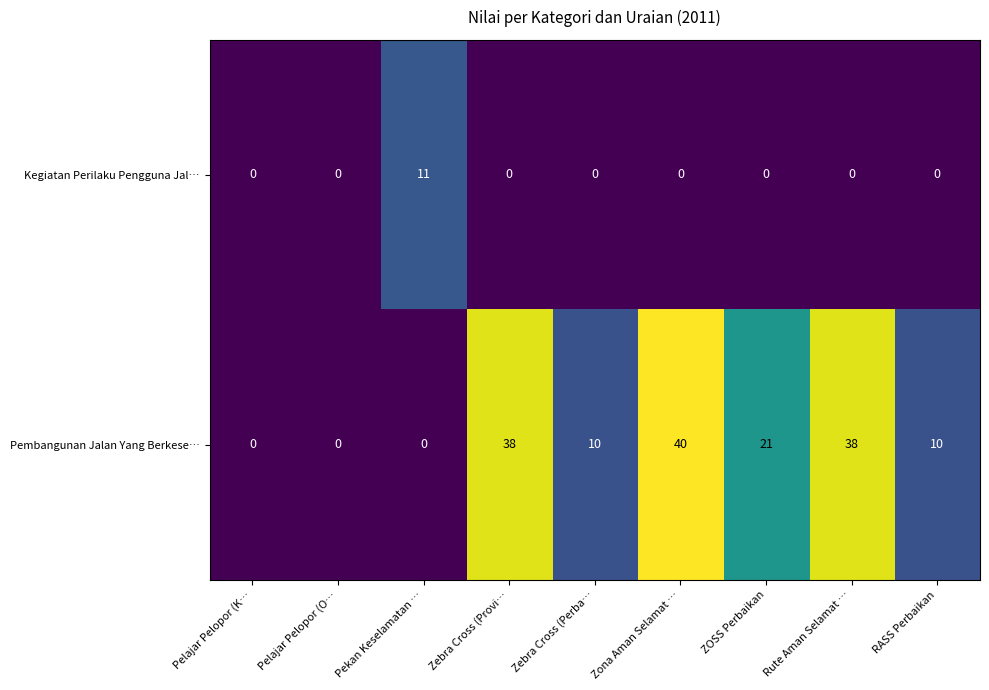

Reading left to right, extract all data points from this chart.

Kegiatan Perilaku Pengguna Jal…: Pelajar Pelopor (K…=0	Pelajar Pelopor (O…=0	Pekan Keselamatan …=11	Zebra Cross (Provi…=0	Zebra Cross (Perba…=0	Zona Aman Selamat …=0	ZOSS Perbaikan=0	Rute Aman Selamat …=0	RASS Perbaikan=0
Pembangunan Jalan Yang Berkese…: Pelajar Pelopor (K…=0	Pelajar Pelopor (O…=0	Pekan Keselamatan …=0	Zebra Cross (Provi…=38	Zebra Cross (Perba…=10	Zona Aman Selamat …=40	ZOSS Perbaikan=21	Rute Aman Selamat …=38	RASS Perbaikan=10